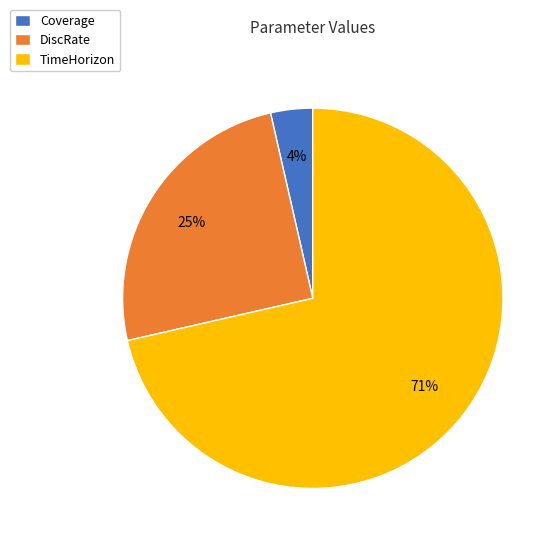

Is it true that TimeHorizon is 80% of the pie?

False